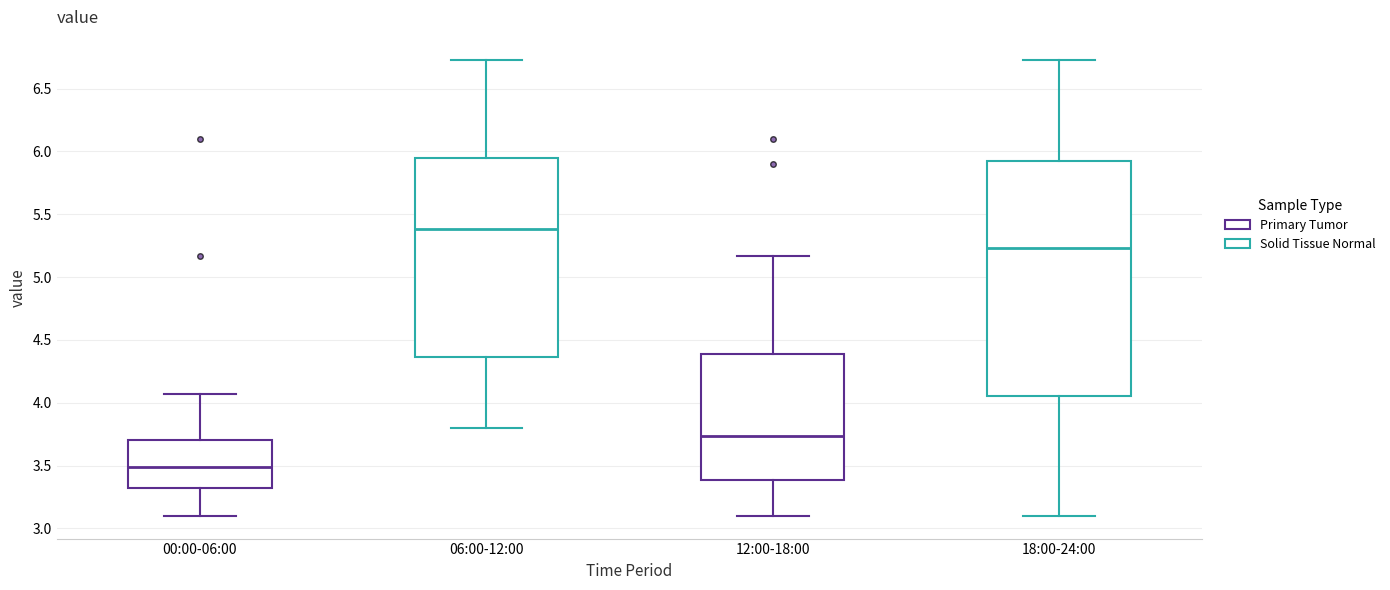

Reading left to right, transcribe this box plot: for each box, give where its median line is, the range the box spans, and where its two whiskers end, as read against the y-axis. The values are not printed on the chart, so give them approximately, as read against the axis.

00:00-06:00: median 3.50, box 3.30 to 3.70, whiskers 3.10 to 4.05
06:00-12:00: median 5.40, box 4.35 to 5.95, whiskers 3.80 to 6.75
12:00-18:00: median 3.75, box 3.40 to 4.40, whiskers 3.10 to 5.15
18:00-24:00: median 5.25, box 4.05 to 5.95, whiskers 3.10 to 6.75